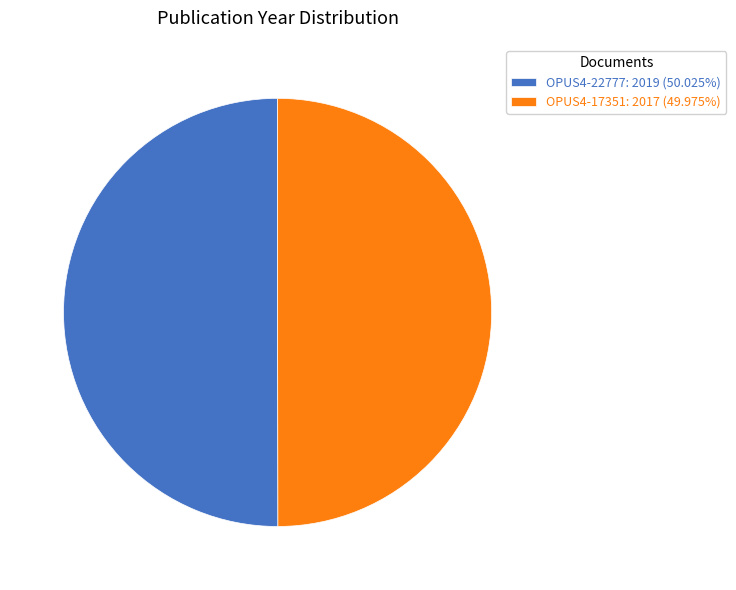

What is the ratio of the value at OPUS4-22777: 2019 (50.025%) to the value at OPUS4-17351: 2017 (49.975%)?

1.0